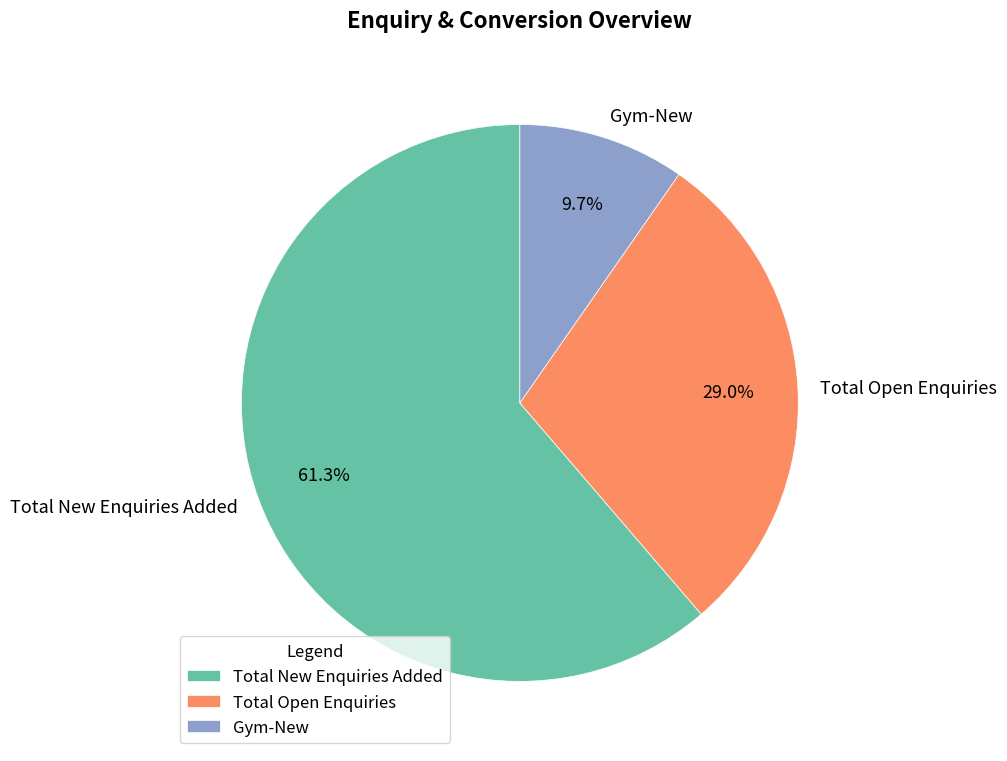

To the nearest percent, what percentage of the pie is Total Open Enquiries?

29%